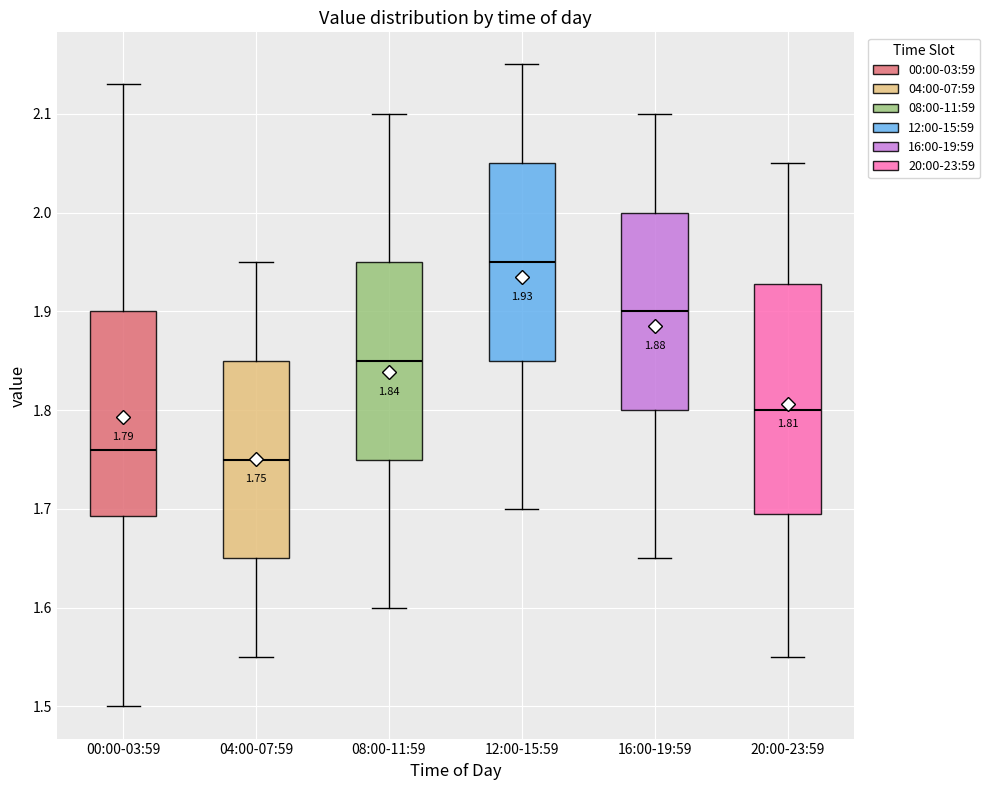

Which box has the highest median line?

12:00-15:59